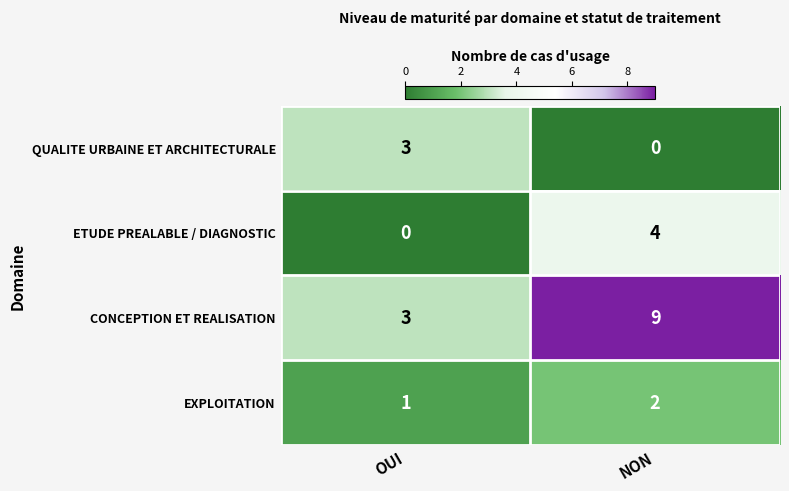

What is the total value across all series at NON?

15